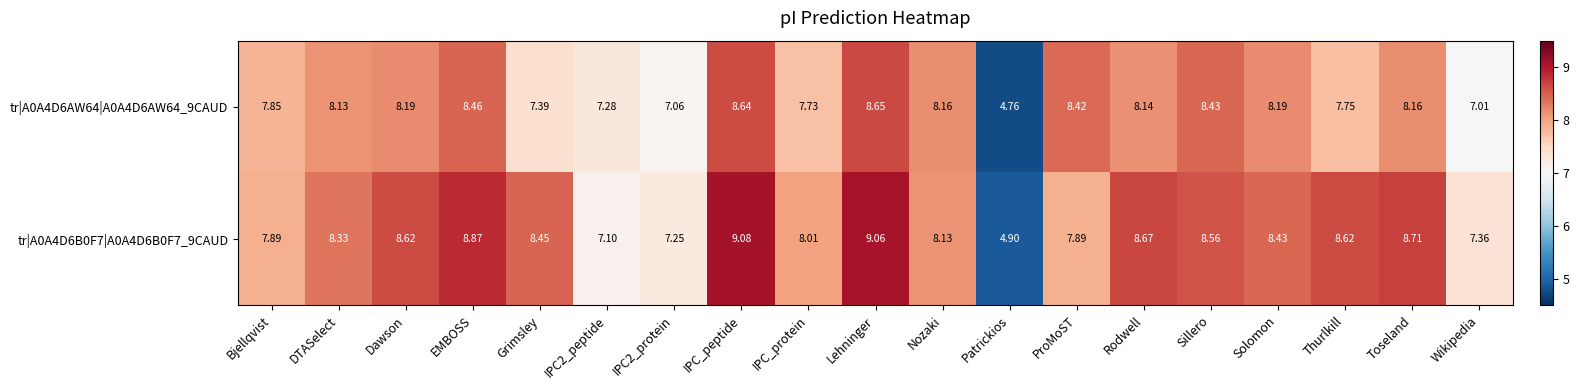

At which category is the sum across all series the highest?

IPC_peptide